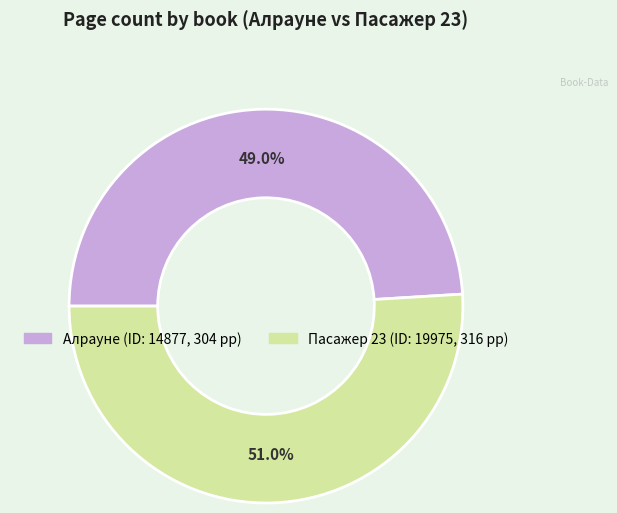

Is there any slice that represents more than half of the pie?

Yes